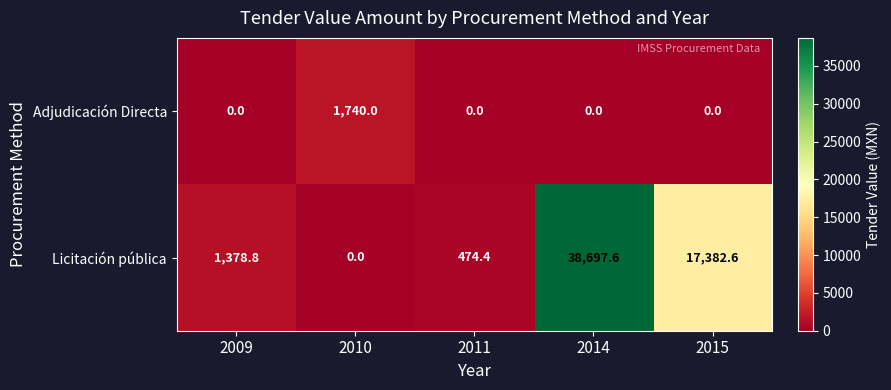

Reading left to right, what are all the values shown in this chart?

Adjudicación Directa: 2009=0.0	2010=1740.0	2011=0.0	2014=0.0	2015=0.0
Licitación pública: 2009=1378.8	2010=0.0	2011=474.4	2014=38697.6	2015=17382.6